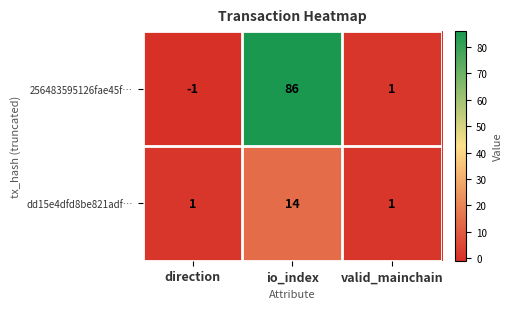

What is the sum of all dd15e4dfd8be821adf… values?

16